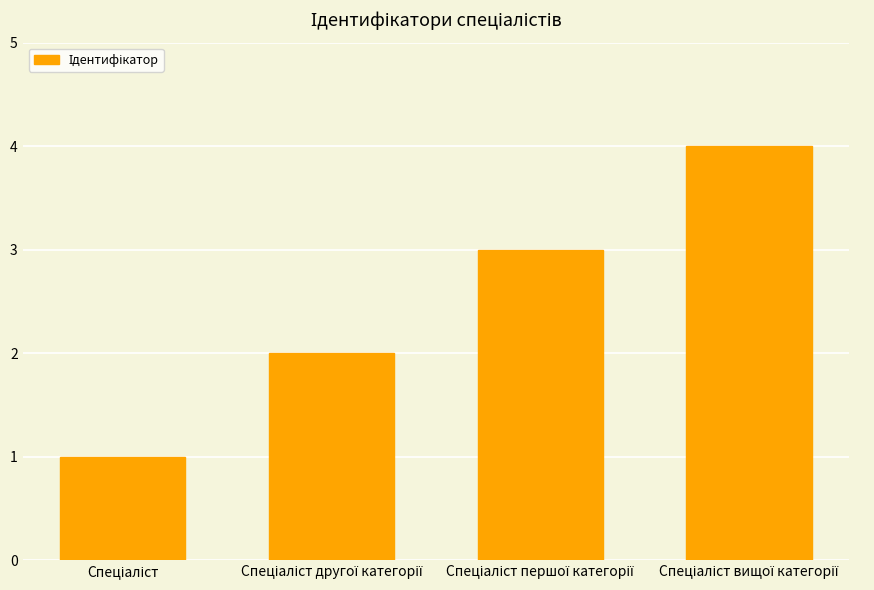

What is the value of the 1st bar from the left?

1